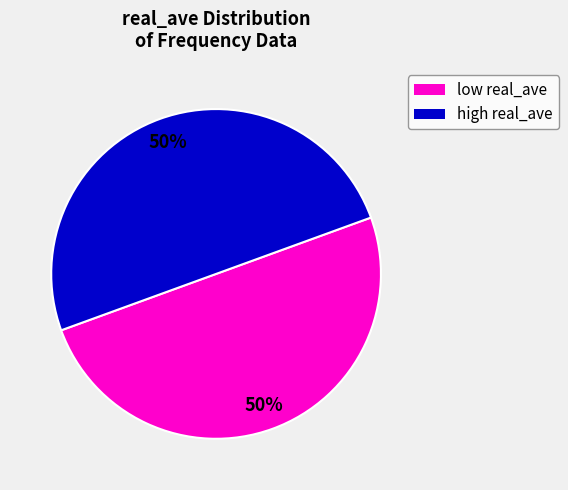

The low real_ave slice represents 50% of the pie. True or false?

True